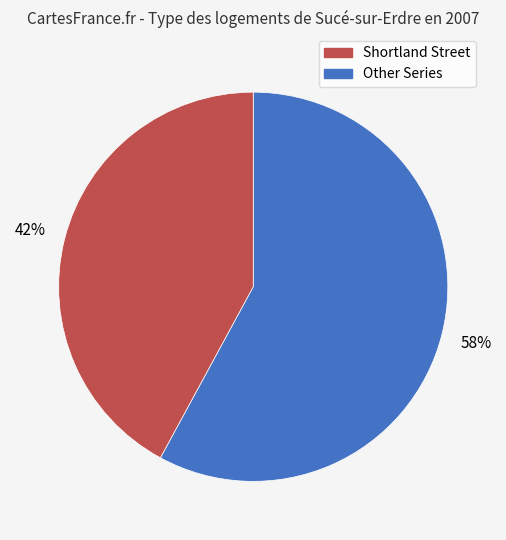

To the nearest percent, what is the average slice percentage?

50%